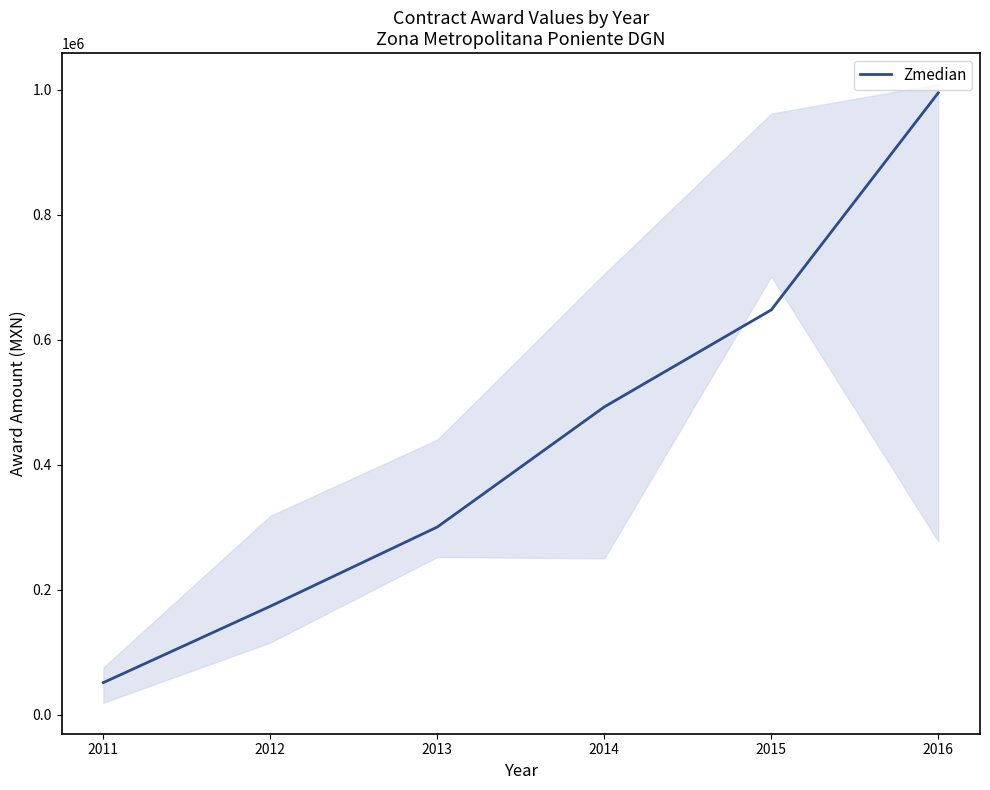

At which category does the chart reach its minimum across all series?

2011